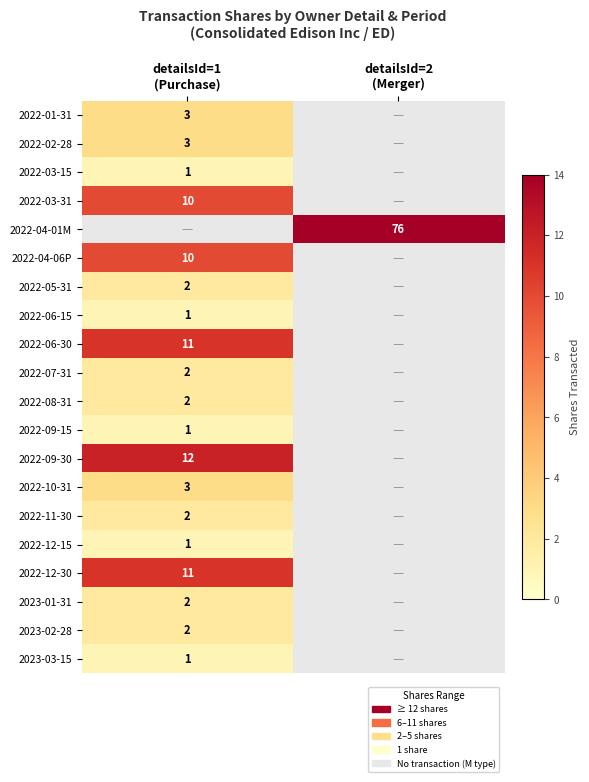

Which category has the lowest value across all series?

detailsId=1
(Purchase)